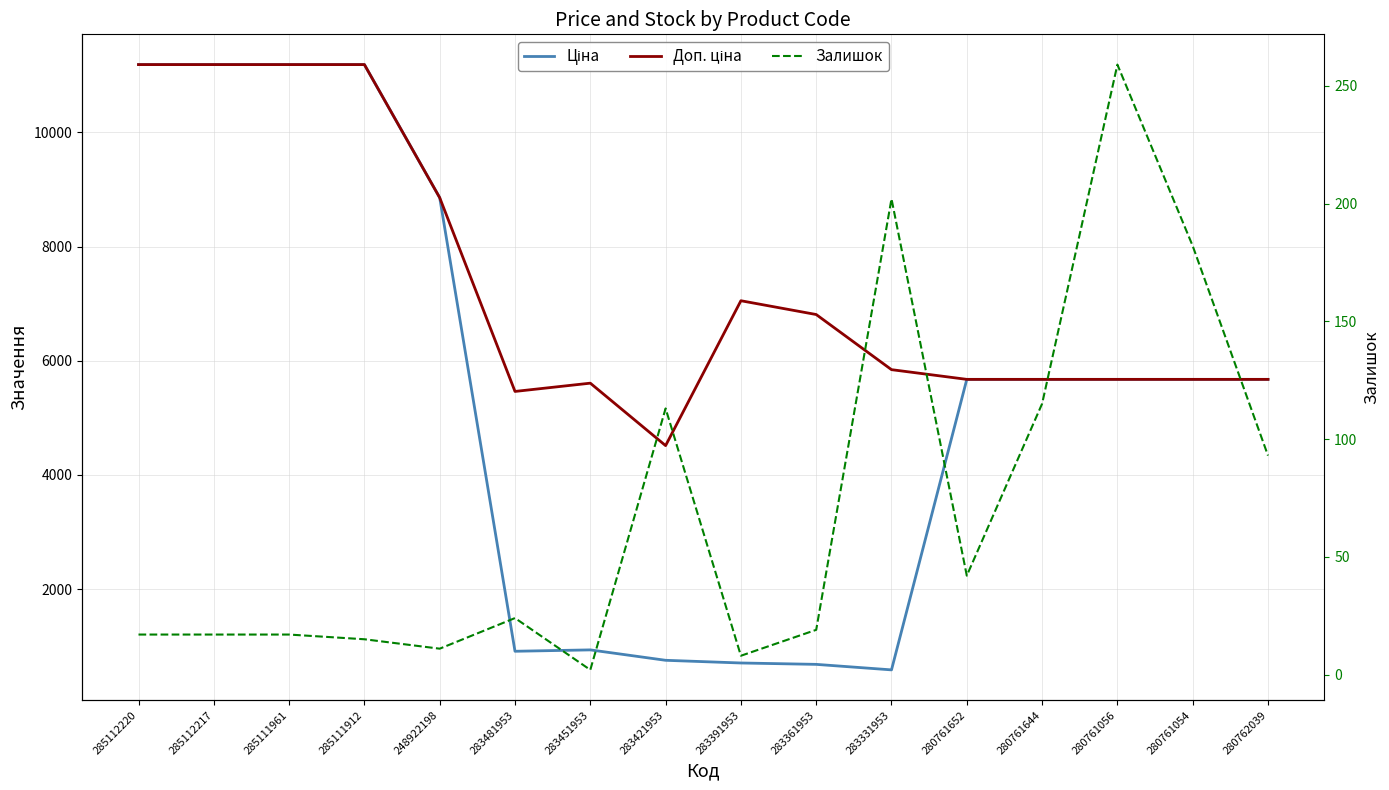

In Ціна, how many points are higher than both neighbors (excluding endpoints)?

1